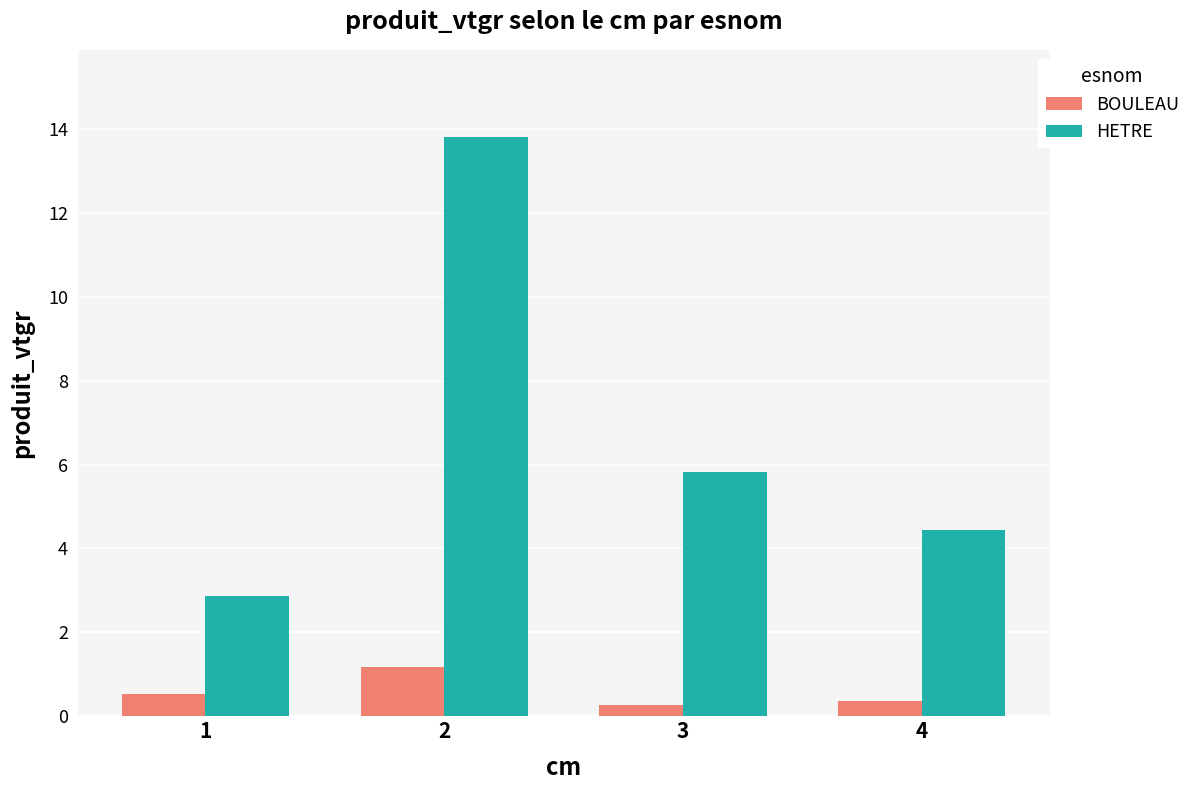

What is the difference between the maximum and second lowest values in the BOULEAU series?

0.8